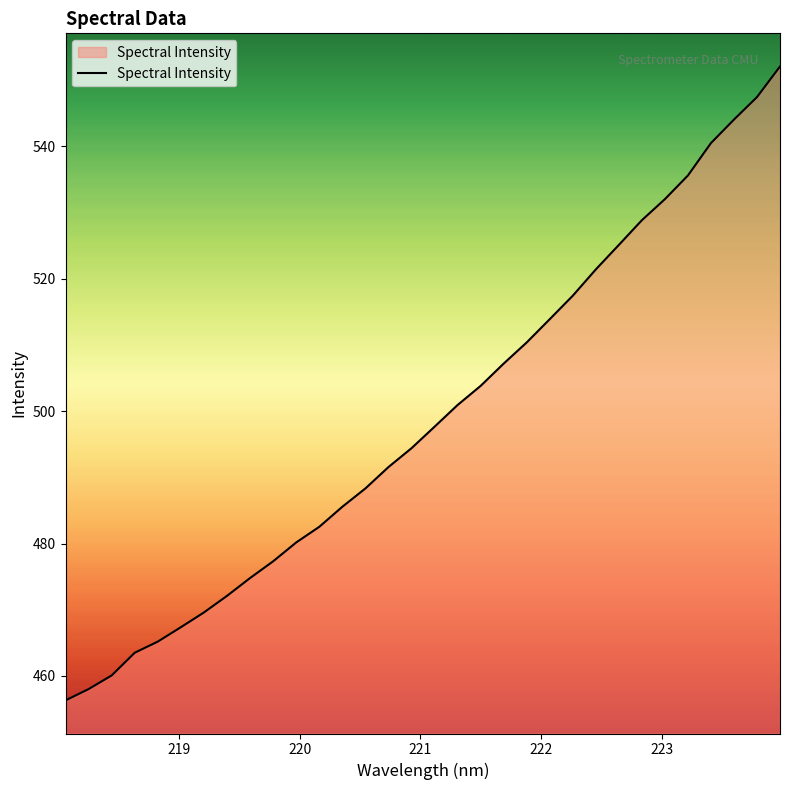

What is the minimum value shown in the chart?

456.3